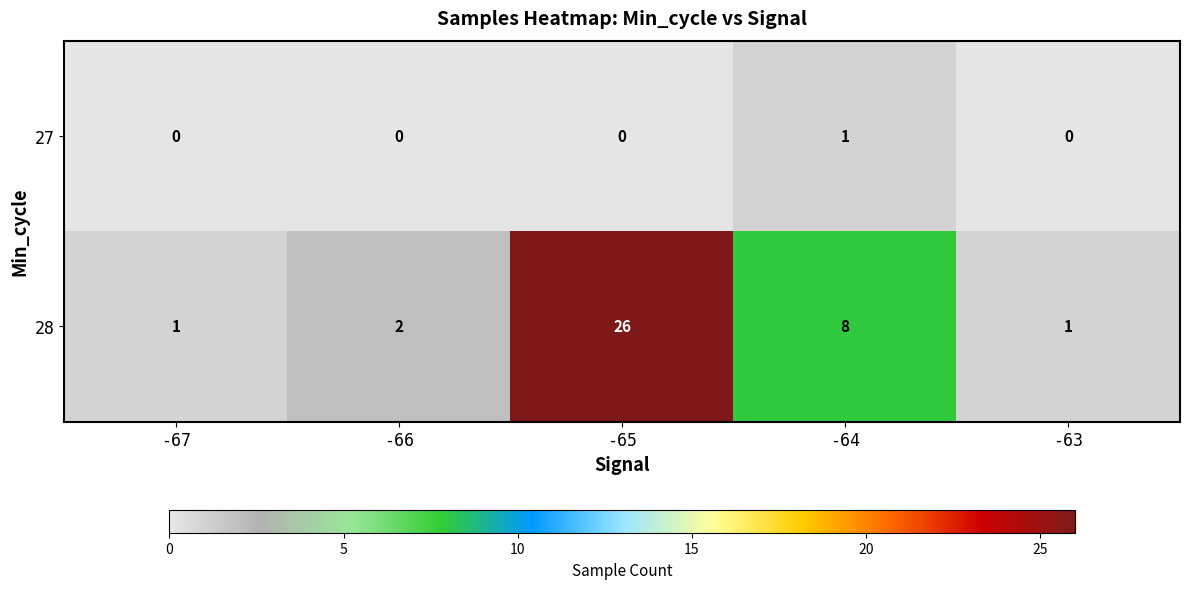

Which series has the widest spread of values?

28